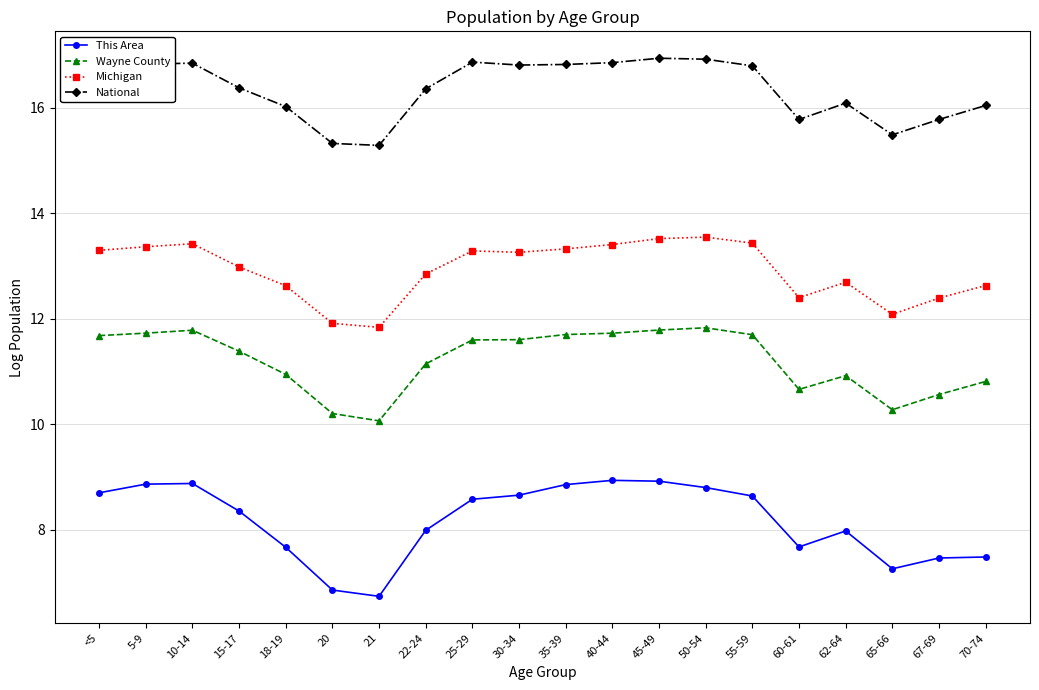

Is the value of Wayne County at 65-66 greater than the value of This Area at 50-54?

Yes